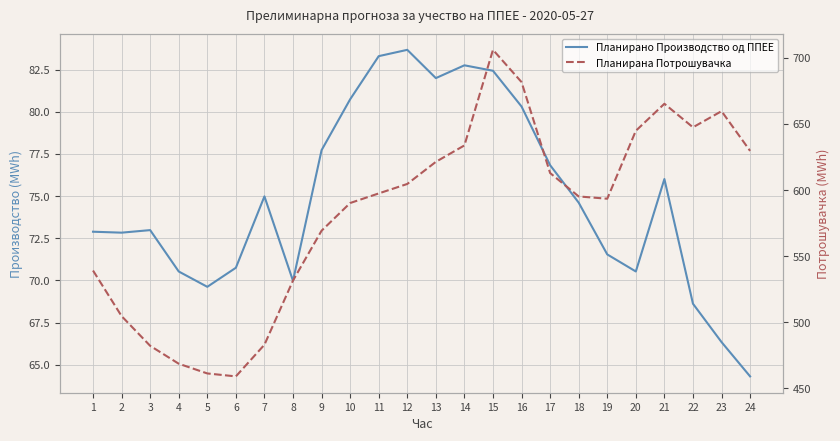

List the series in order of their peak value, highest first.

Планирана Потрошувачка, Планирано Производство од ППЕЕ